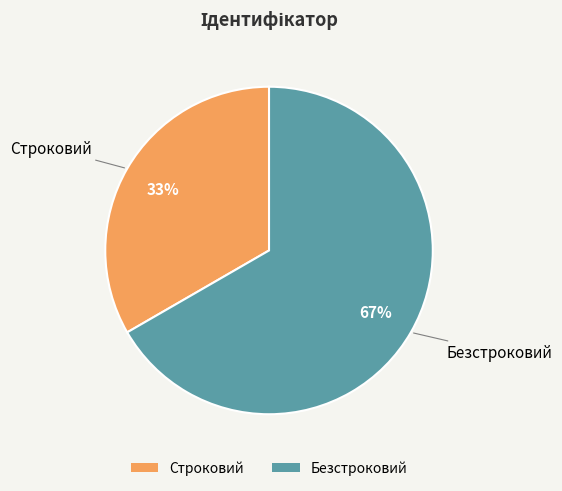

To the nearest percent, what is the combined percentage of Строковий and Безстроковий?

100%